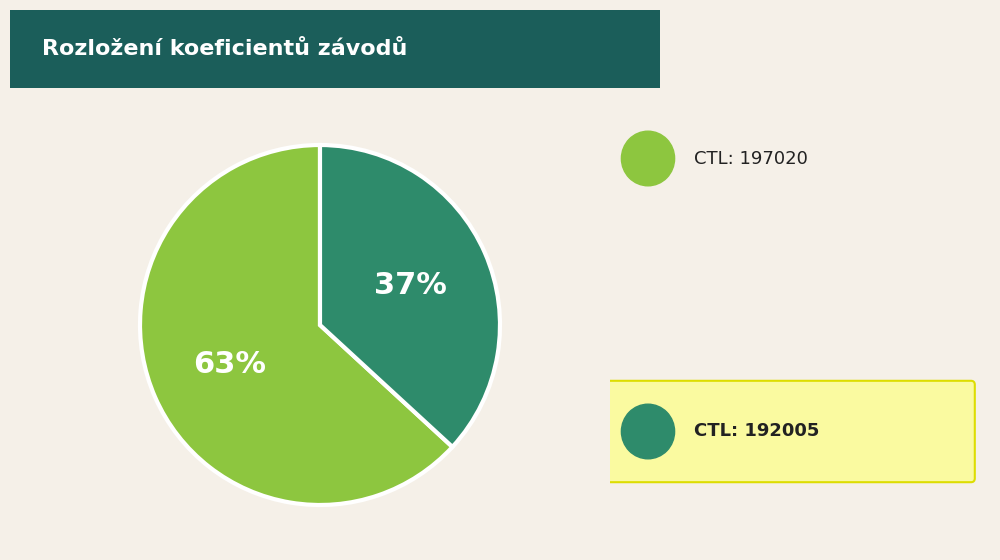

To the nearest percent, what is the average slice percentage?

50%